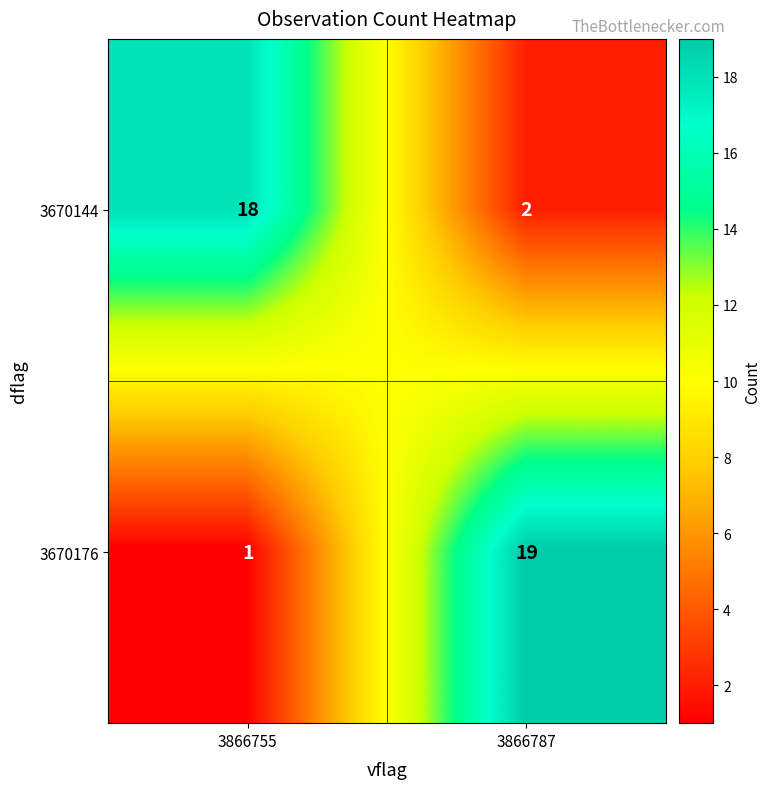

Which category has the lowest value across all series?

3866755